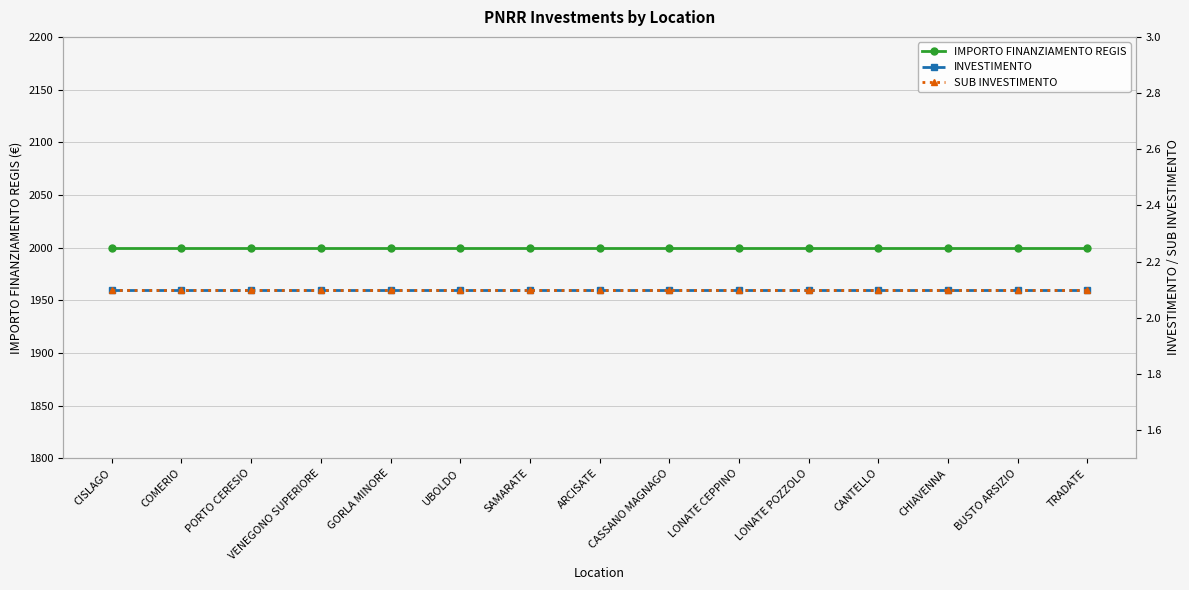

What is the average value of the INVESTIMENTO series?

2.1